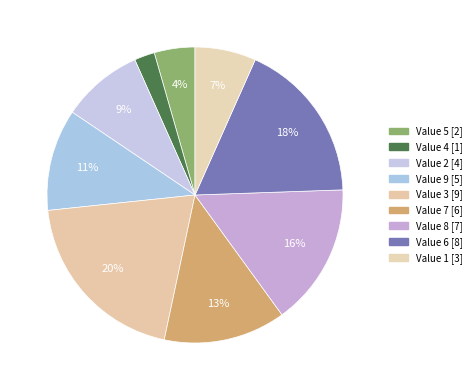

Rank the categories by value from lowest to highest.

4, 5, 1, 2, 9, 7, 8, 6, 3